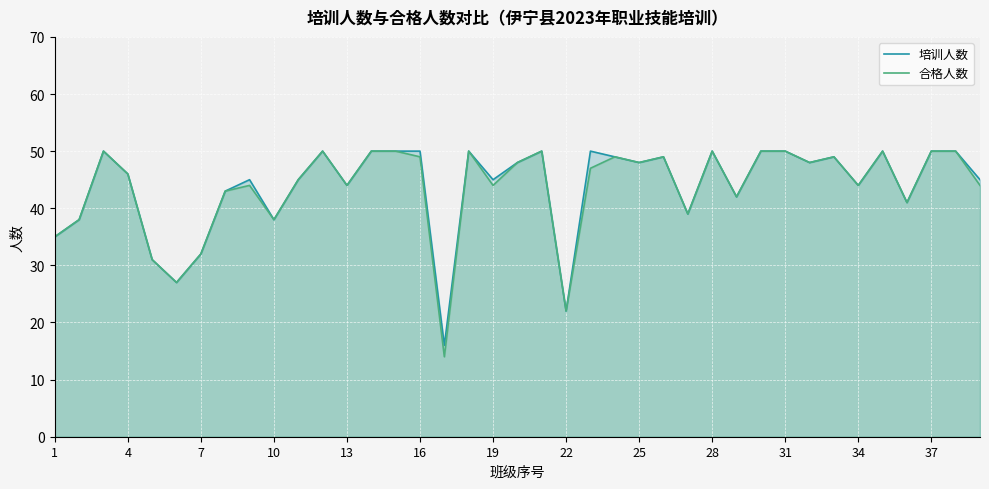

Is it true that 合格人数 equals 23 at 28?

False